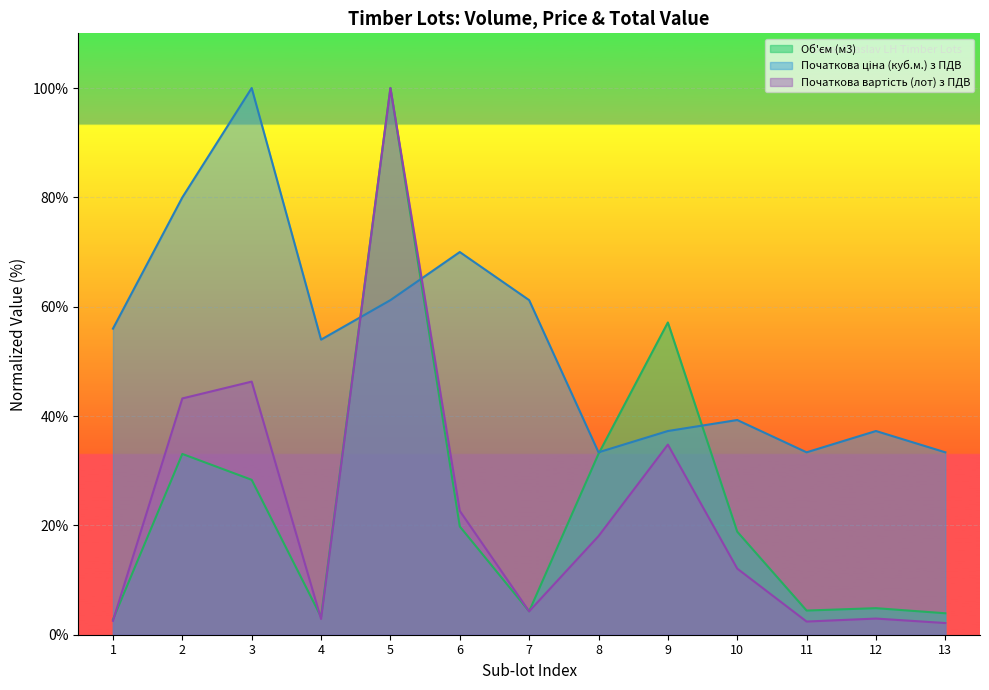

Does the chart display data point markers on the line(s)?

No